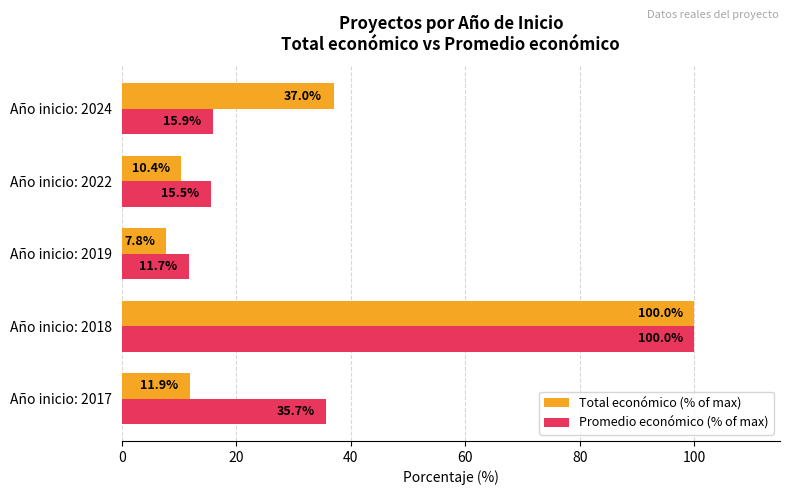

Which series has the largest total across all categories?

Promedio económico (% of max)